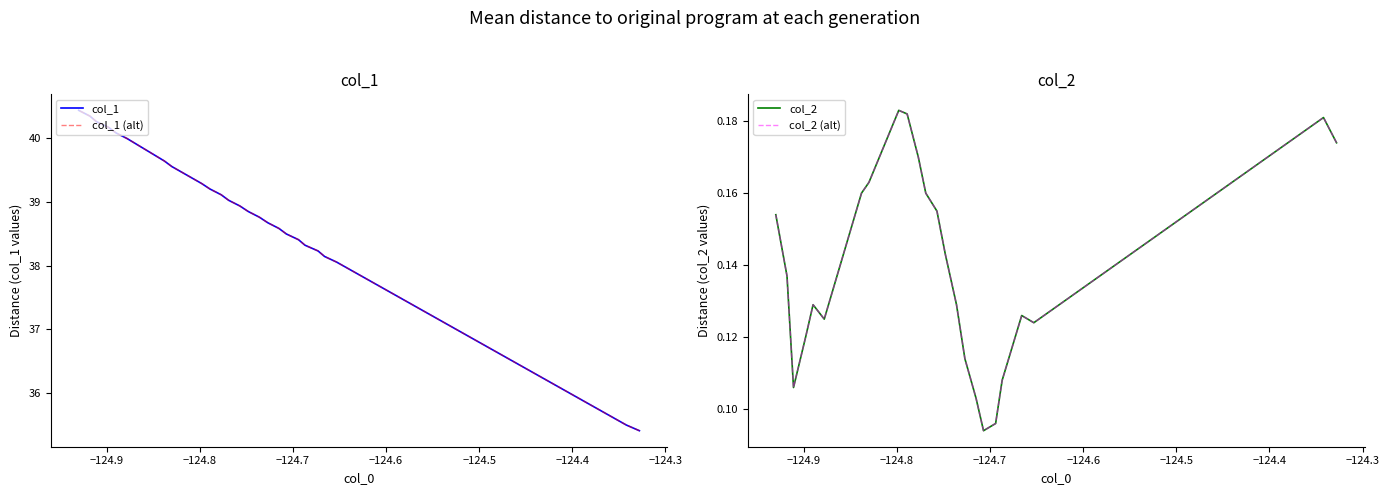

True or false: col_1 has more than 0 points higher than both neighbors.

False